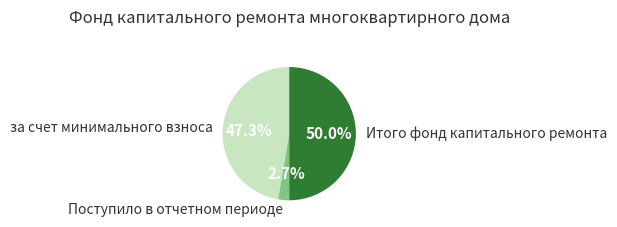

How many segments does this pie chart have?

3